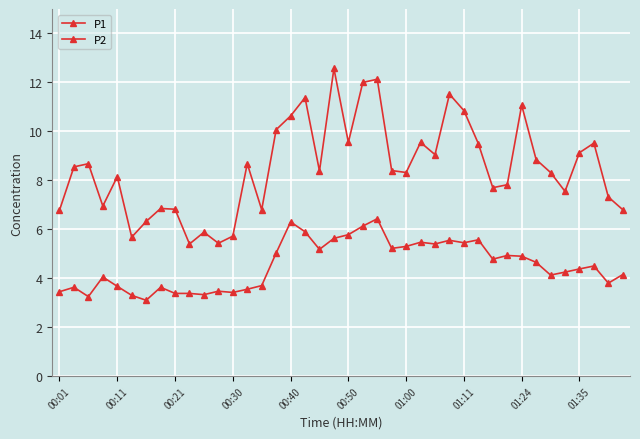

How many interior local valleys does the P1 series have?

11